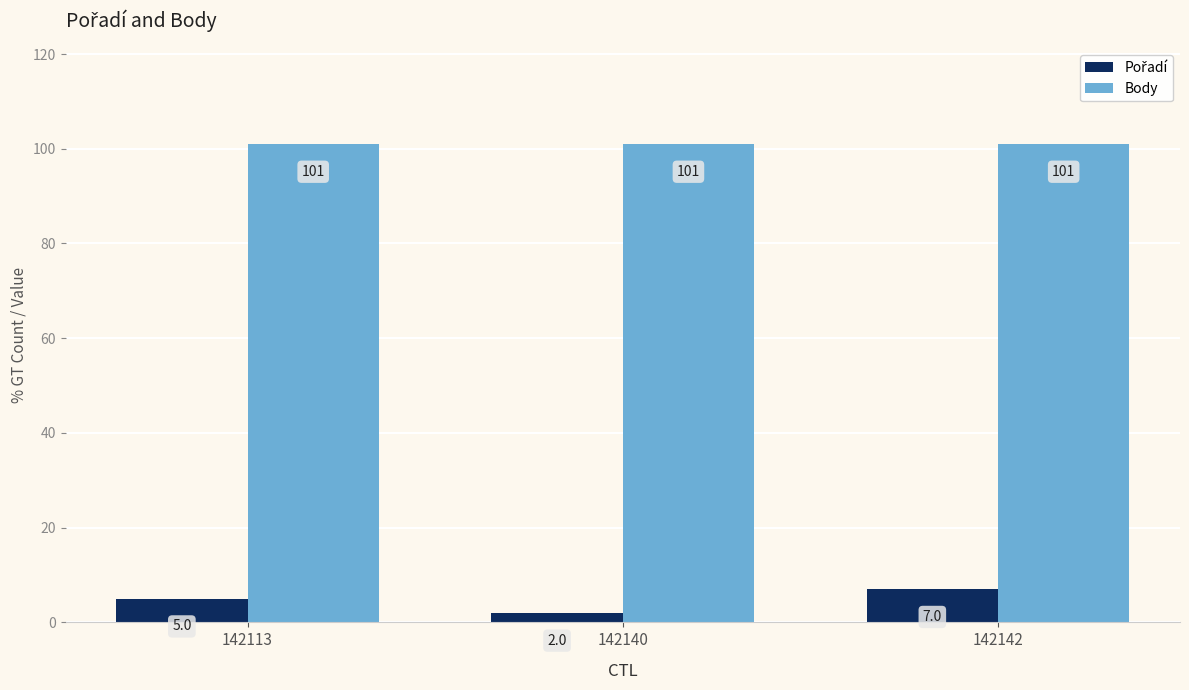

What is the lowest value of the Body series?

101